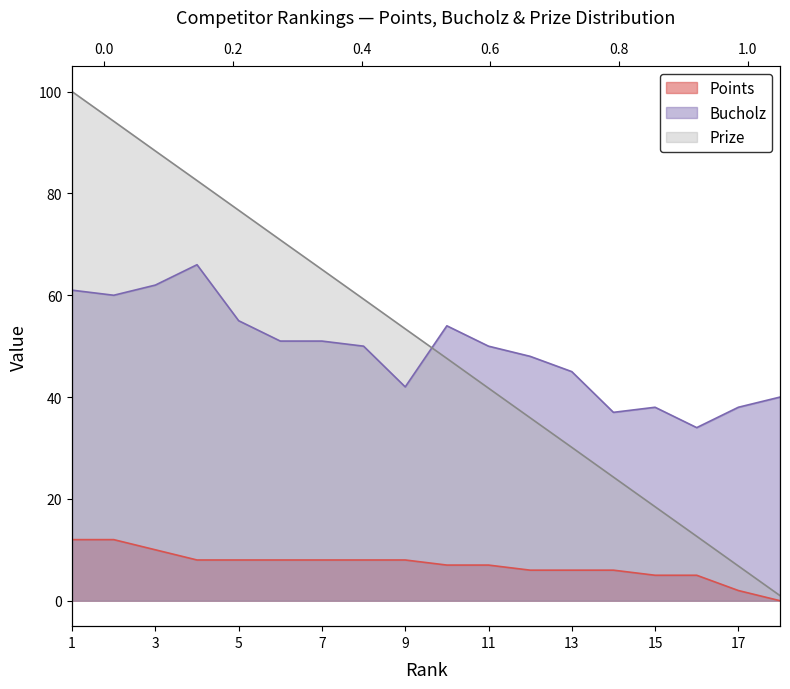

Does the chart have visible grid lines?

No